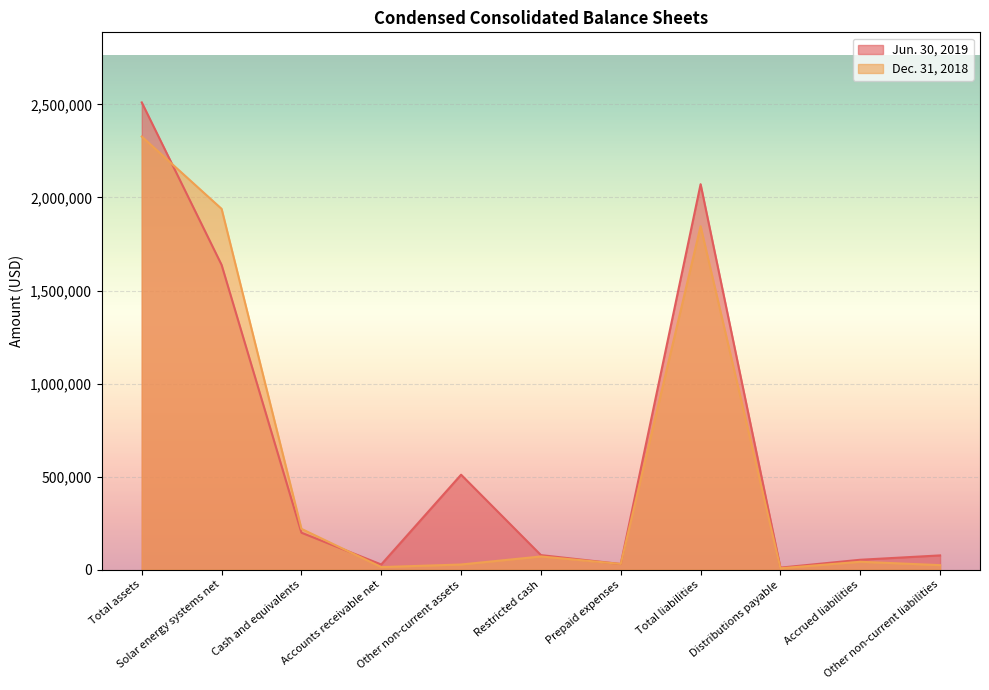

Reading left to right, list all the values displayed in this chart.

Jun. 30, 2019: 2510650	1637905	198951	28186	510537	78567	30783	2071364	11221	53557	76994
Dec. 31, 2018: 2327255	1938874	219591	14207	28090	71305	31201	1845471	7846	42860	24610